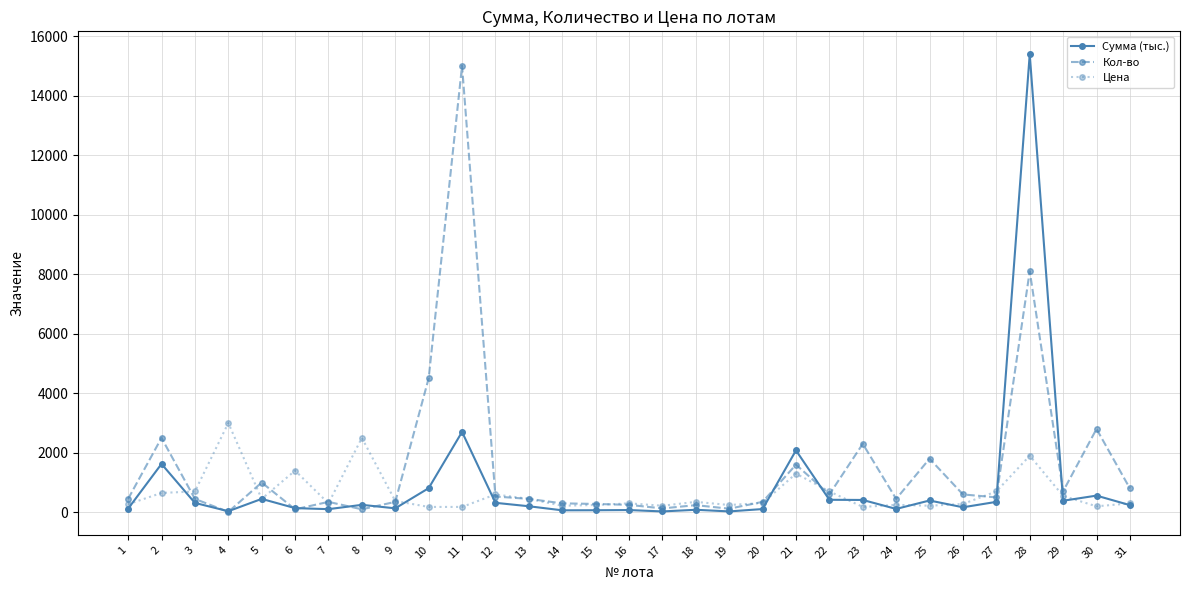

At 27, list the series in order from smallest to largest.

Сумма (тыс.), Кол-во, Цена